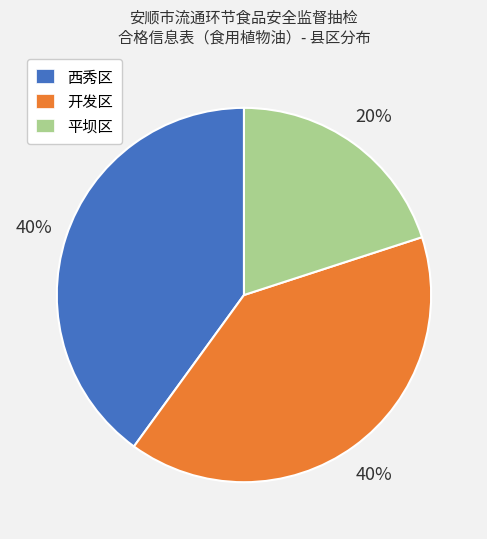

Which category has the smallest portion of the pie?

平坝区